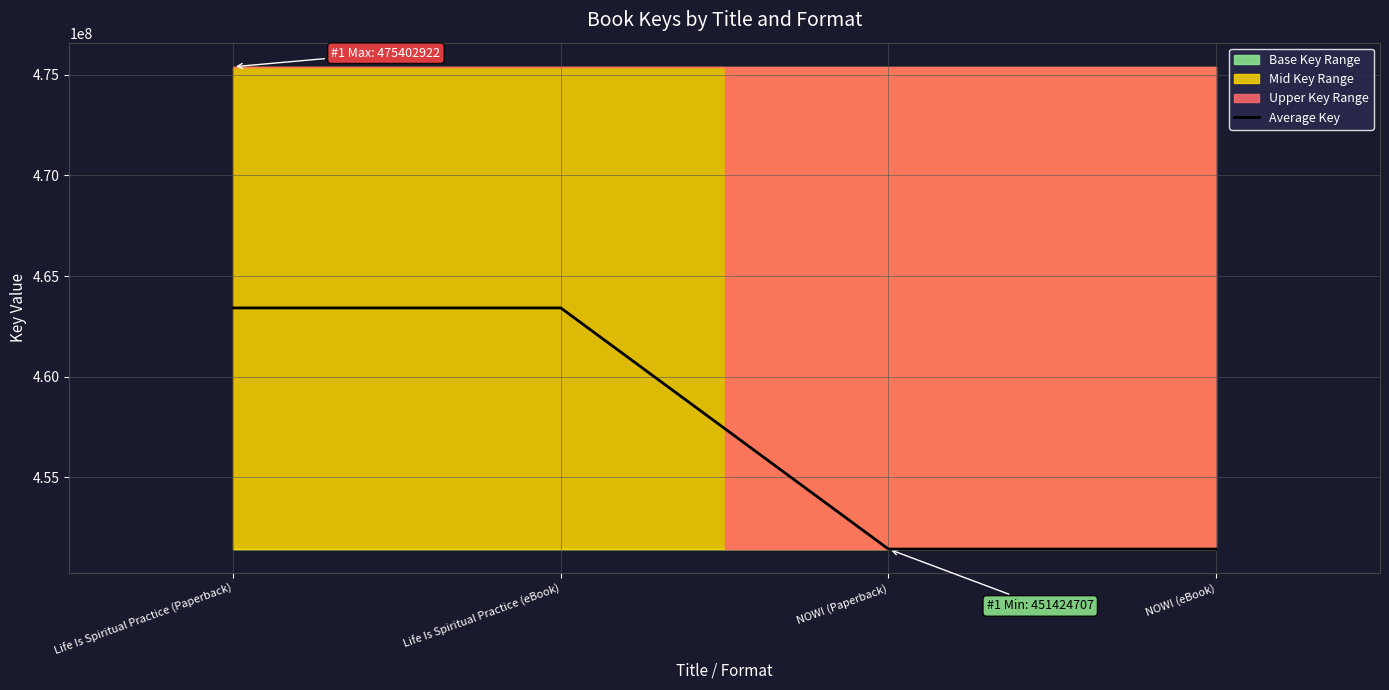

What is the label of the 4th point from the right?

Life Is Spiritual Practice (Paperback)